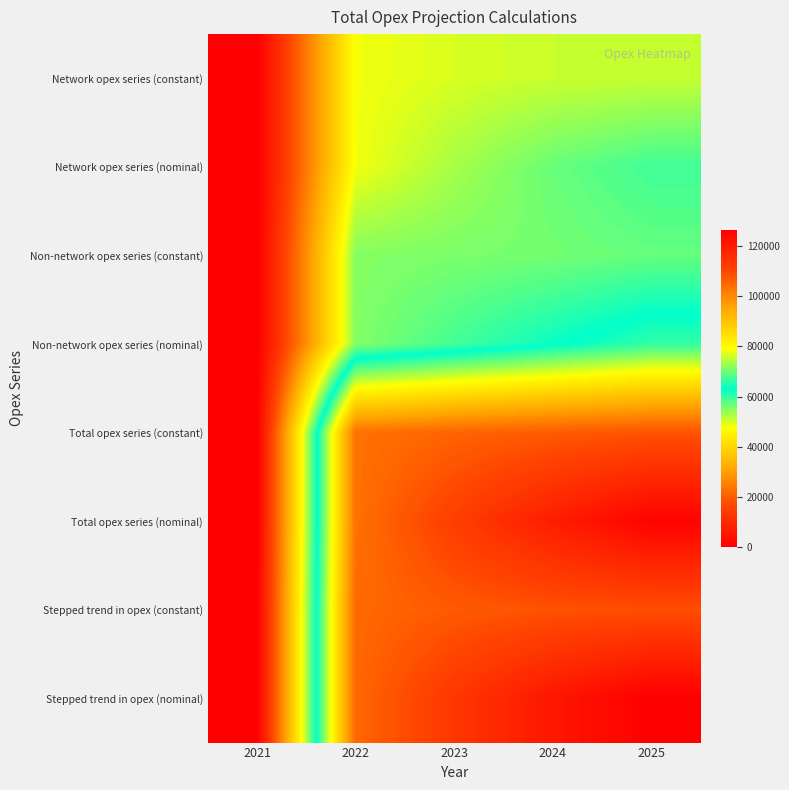

Count the number of data series in this chart.

8